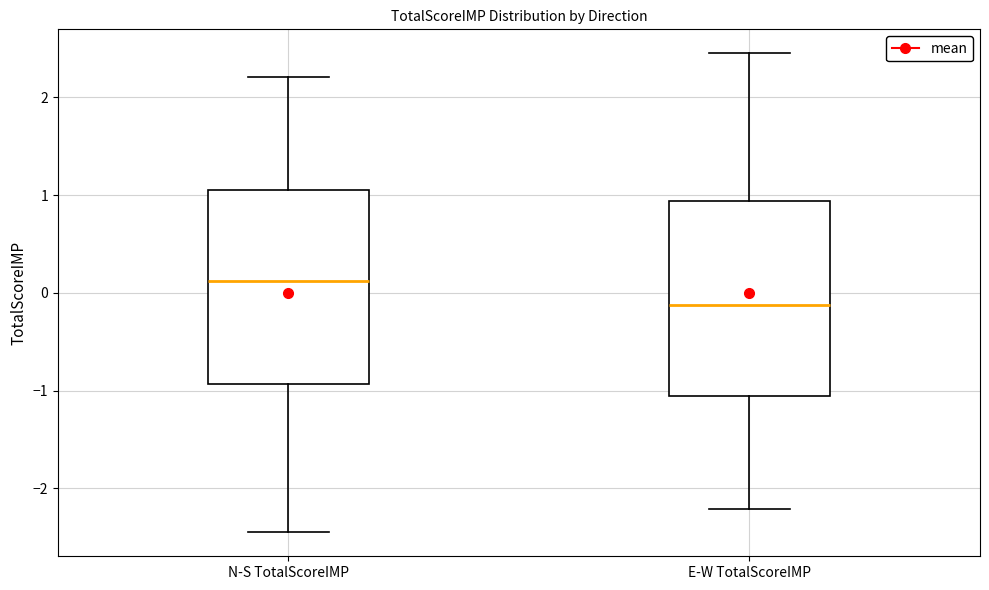

Reading left to right, transcribe this box plot: for each box, give where its median line is, the range the box spans, and where its two whiskers end, as read against the y-axis. The values are not printed on the chart, so give them approximately, as read against the axis.

N-S TotalScoreIMP: median 0.1, box -0.9 to 1.1, whiskers -2.4 to 2.2
E-W TotalScoreIMP: median -0.1, box -1.1 to 0.9, whiskers -2.2 to 2.5